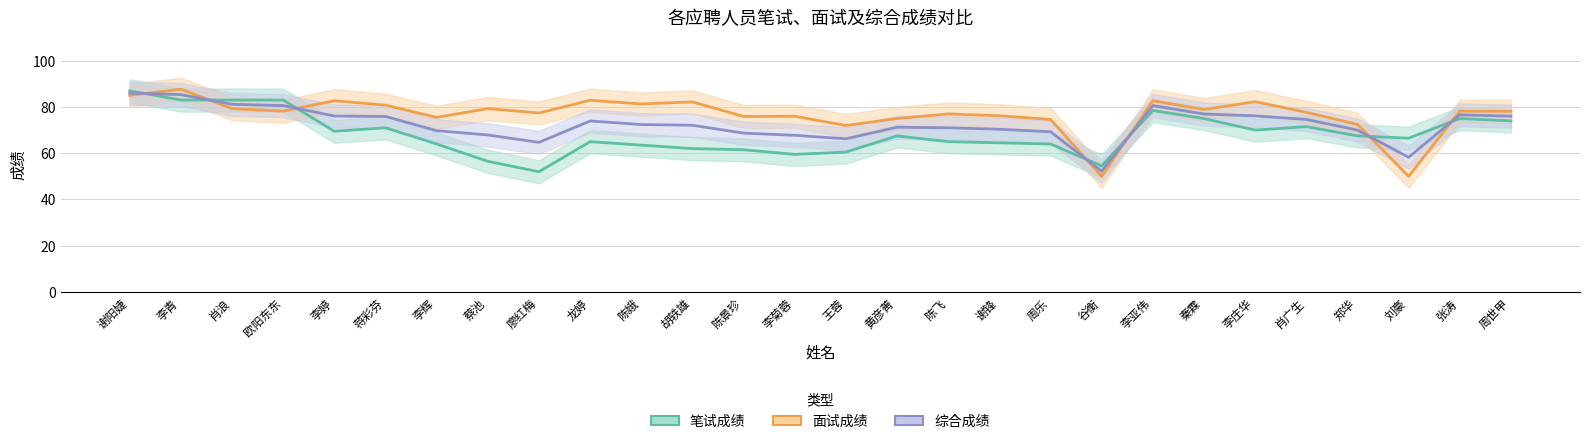

True or false: 面试成绩 has more than 2 interior local peaks.

True